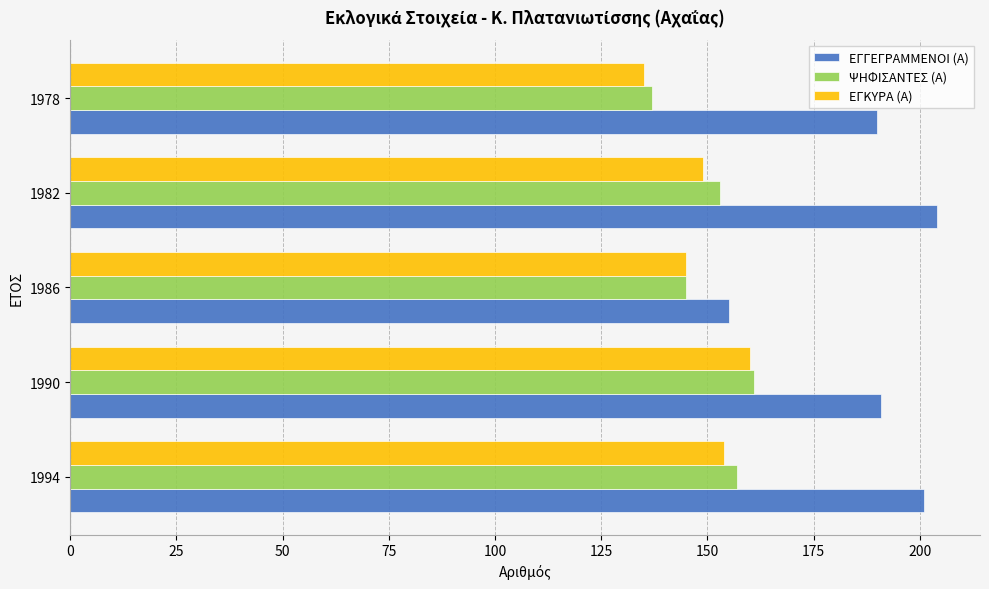

Which series changed the most between 1990 and 1986?

ΕΓΓΕΓΡΑΜΜΕΝΟΙ (Α)